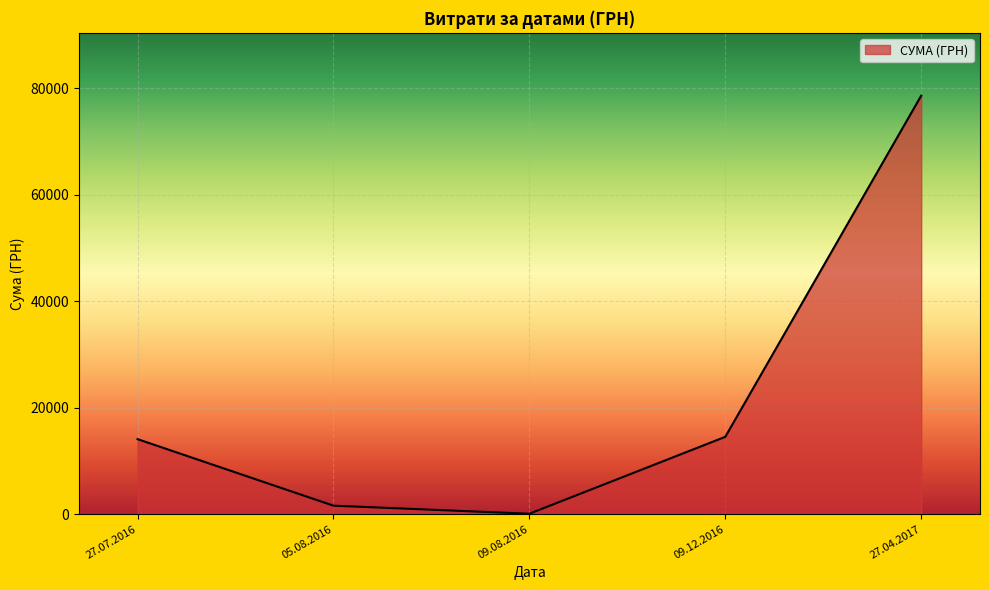

Does the chart display data point markers on the line(s)?

No